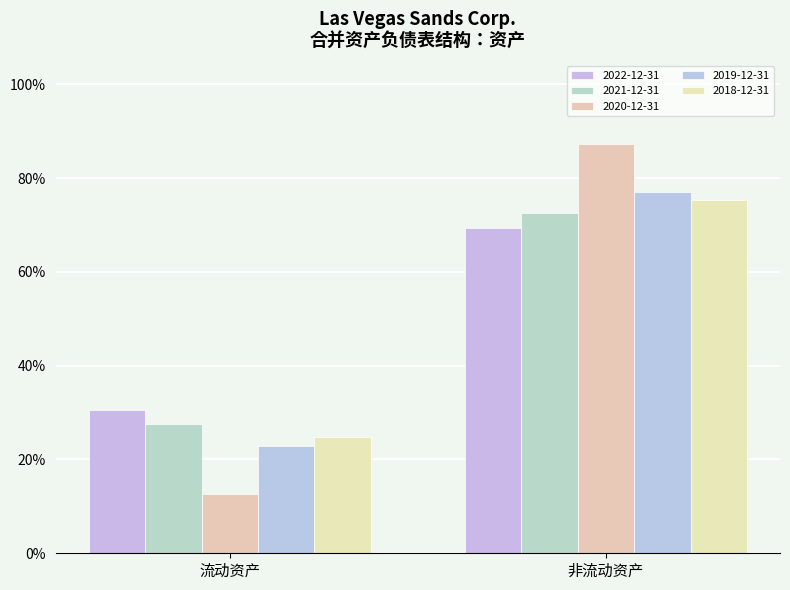

How many groups of bars are there?

2